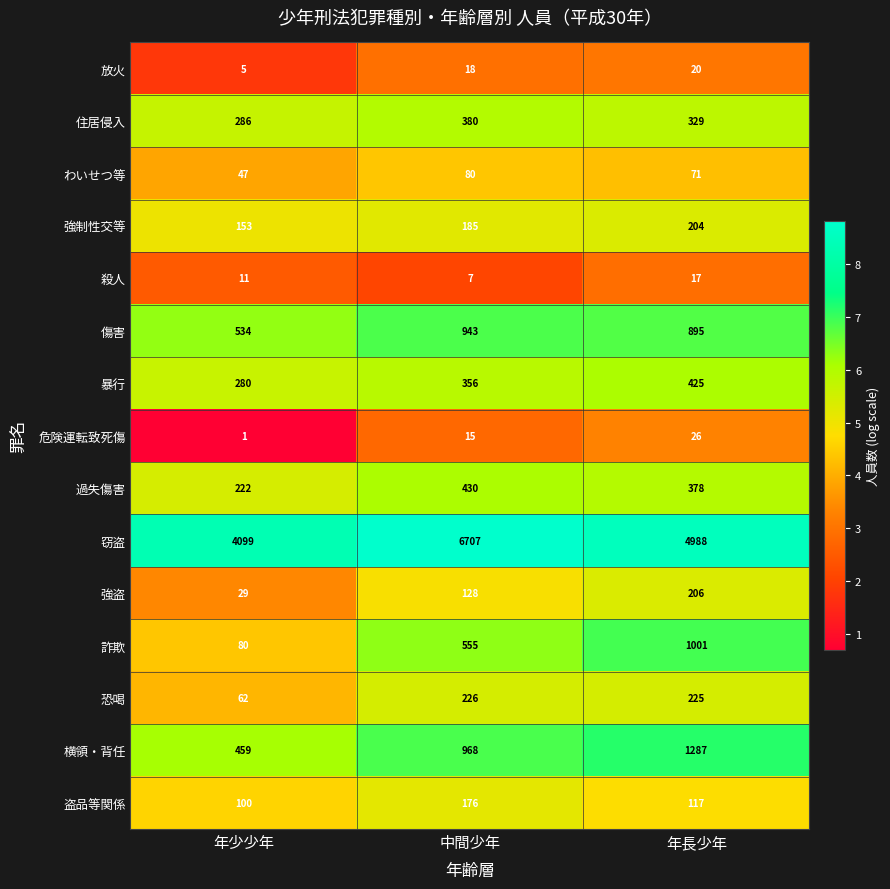

Is it true that 殺人 equals 7 at 中間少年?

True